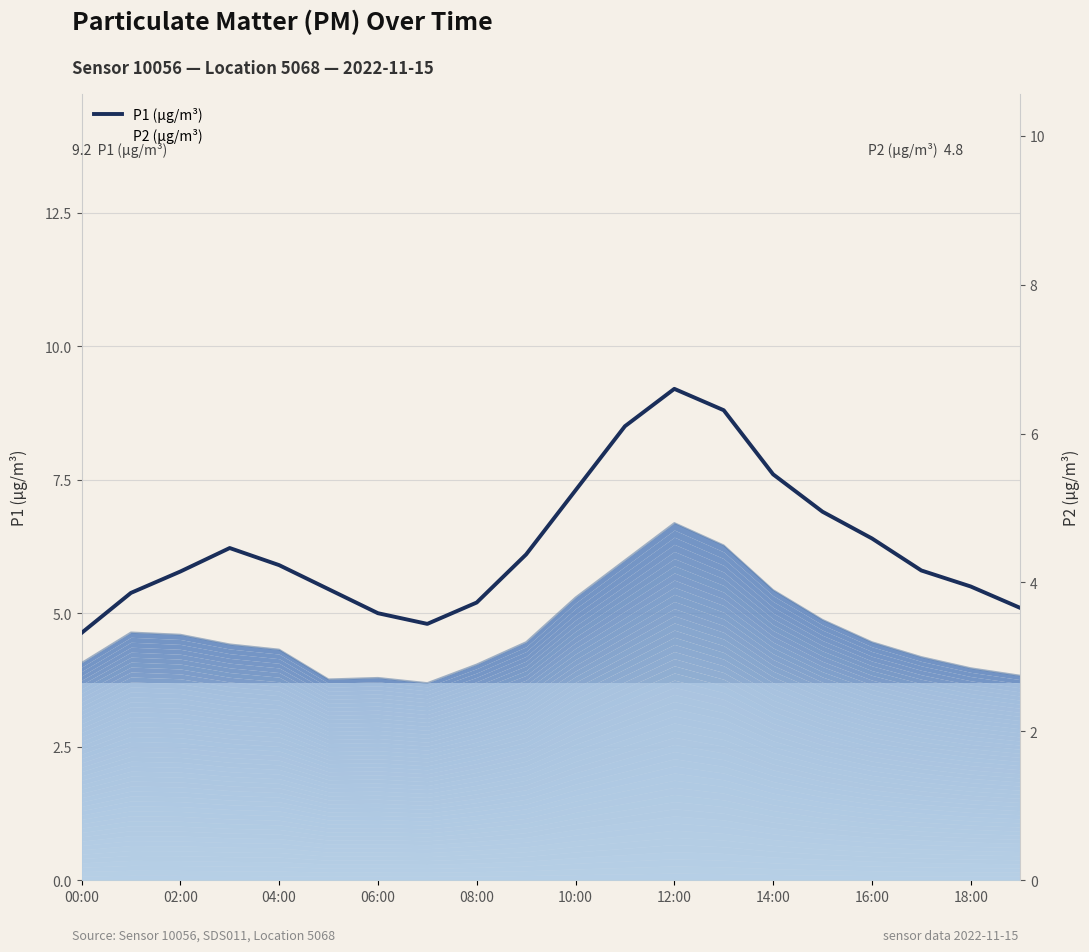

How many categories are shown in the chart?

20